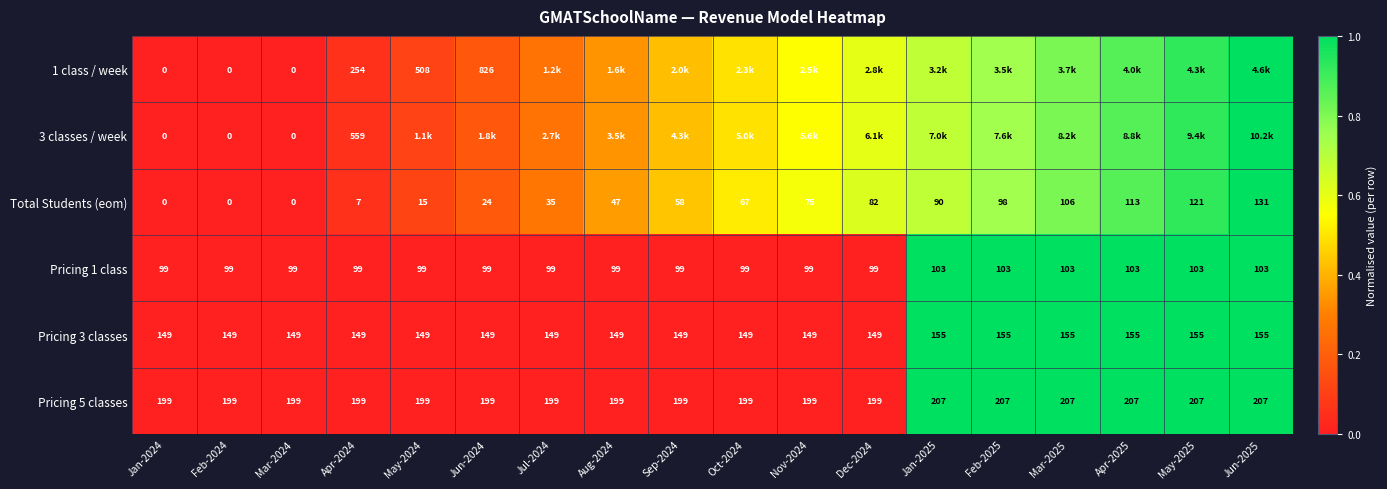

At which category does the chart reach its peak across all series?

Jun-2025